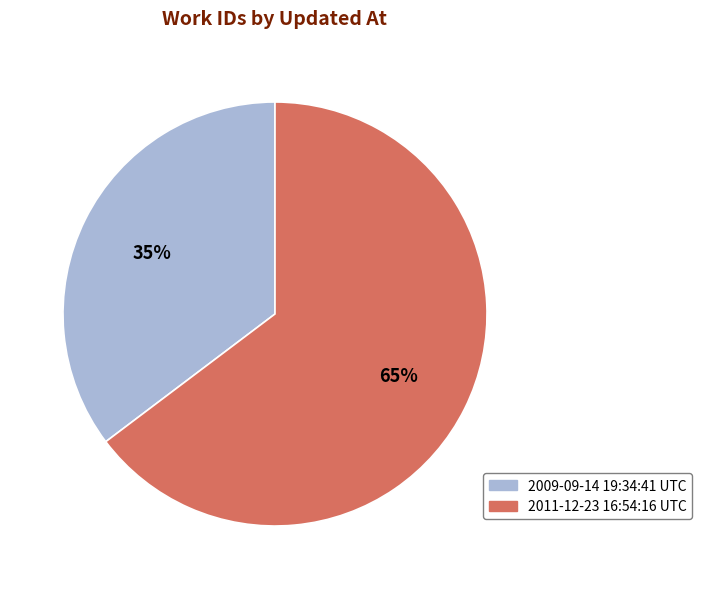

Rank the categories by value from lowest to highest.

2009-09-14 19:34:41 UTC, 2011-12-23 16:54:16 UTC